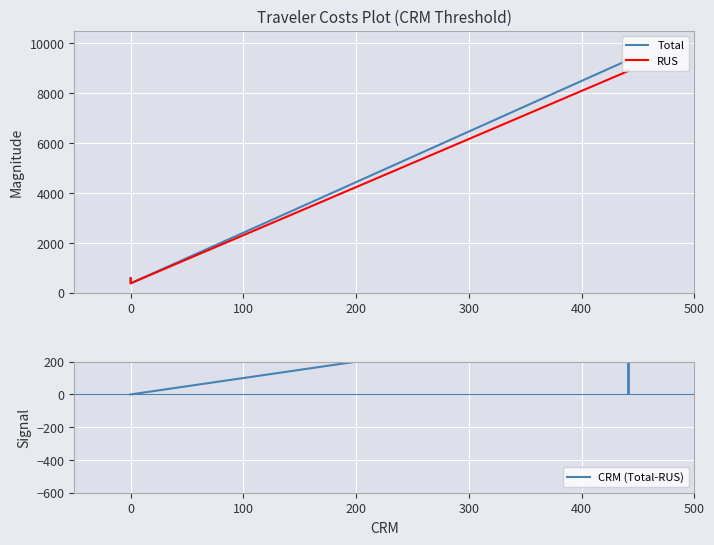

The RUS series shows 382.4 at 0. True or false?

True